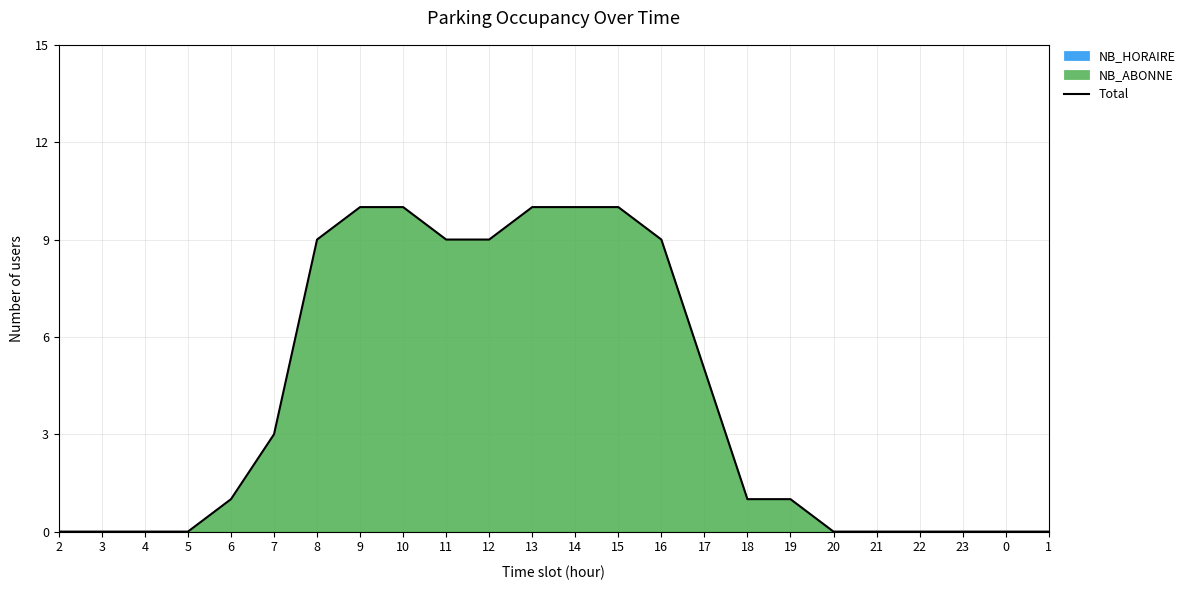

Does the chart display data point markers on the line(s)?

No